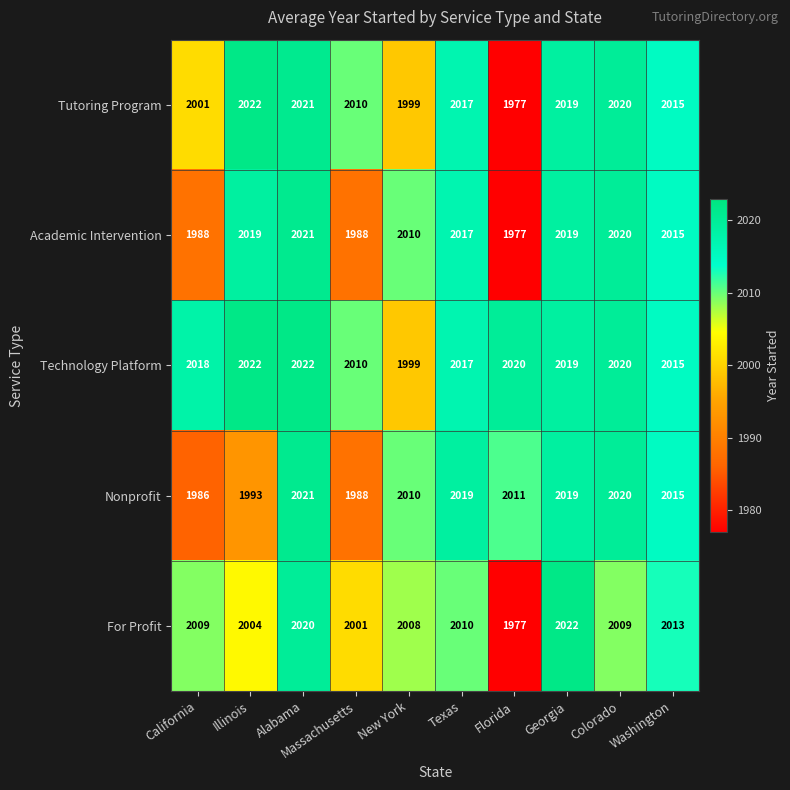

What is the difference between the highest and lowest values at Massachusetts?

22